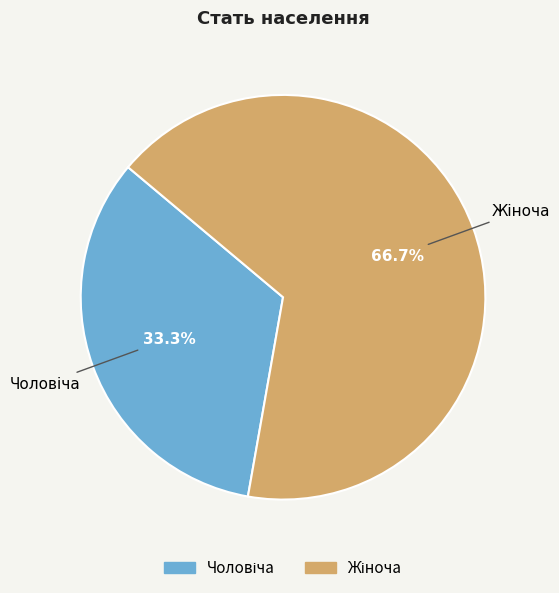

Is there a majority slice in this chart?

Yes